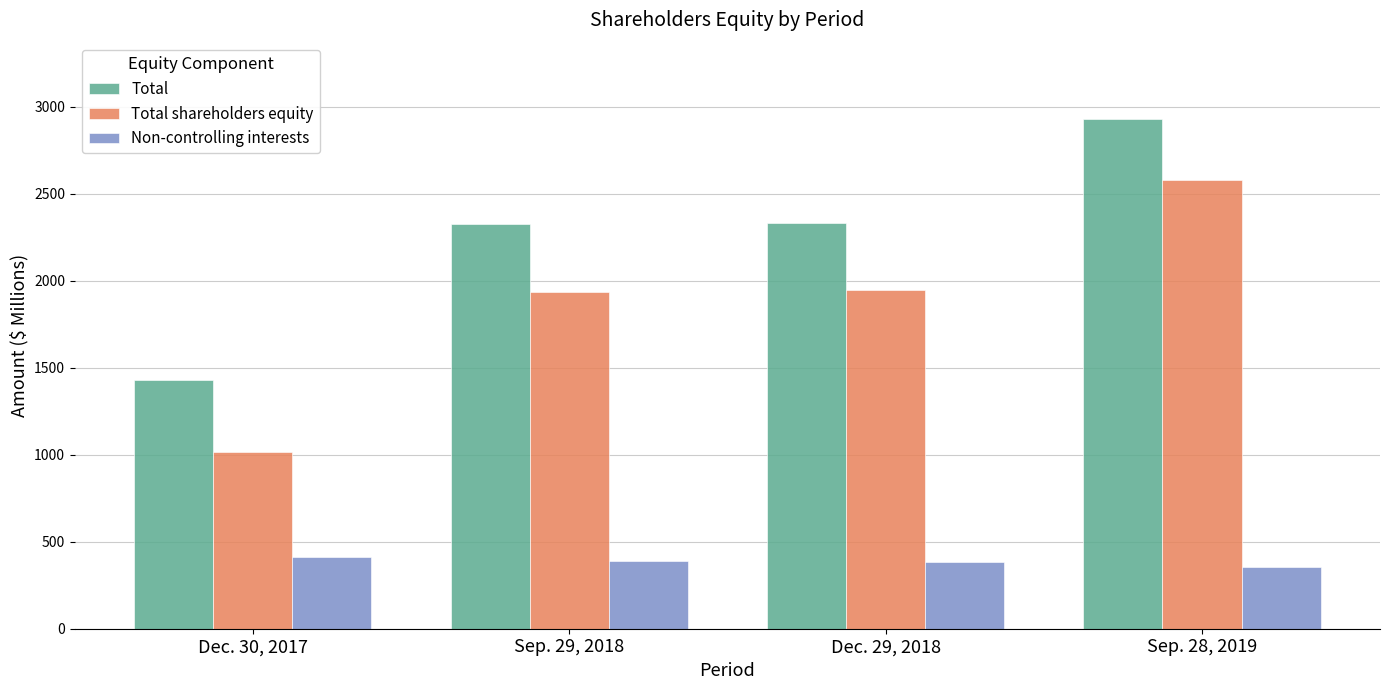

What is the label of the 1st bar from the left?

Dec. 30, 2017